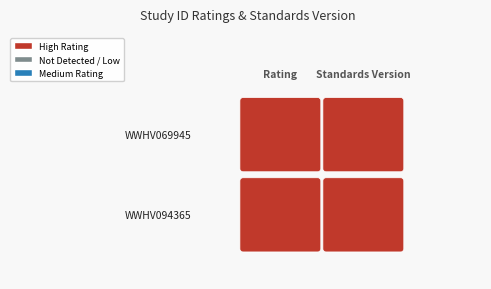

Is it true that WWHV069945 equals 0.6 at −2.0?

False